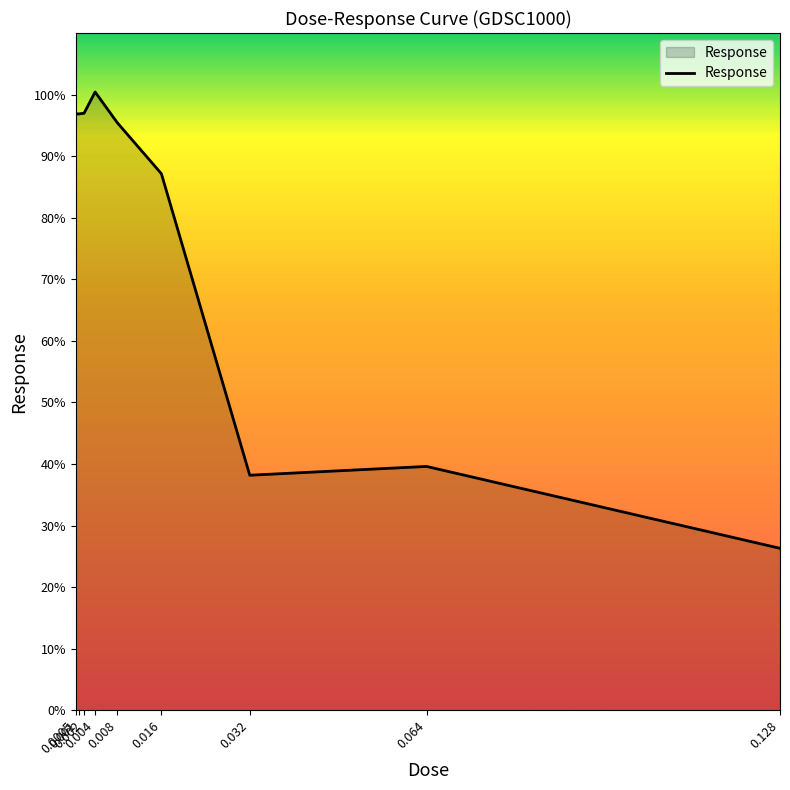

What value does the data have at 0.064?

39.6